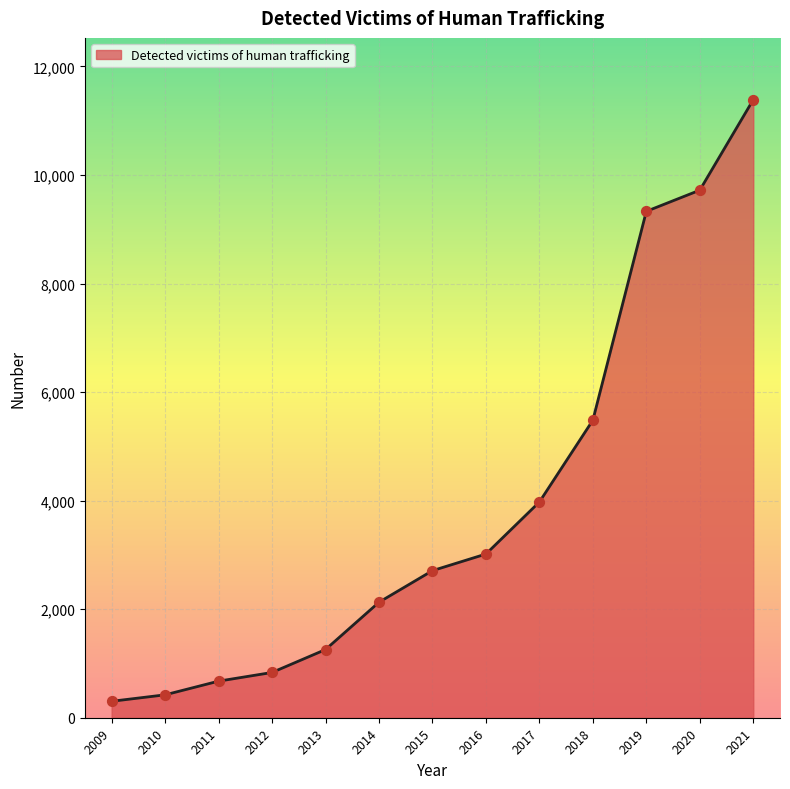

What is the change in value from 2012 to 2015?

+1876